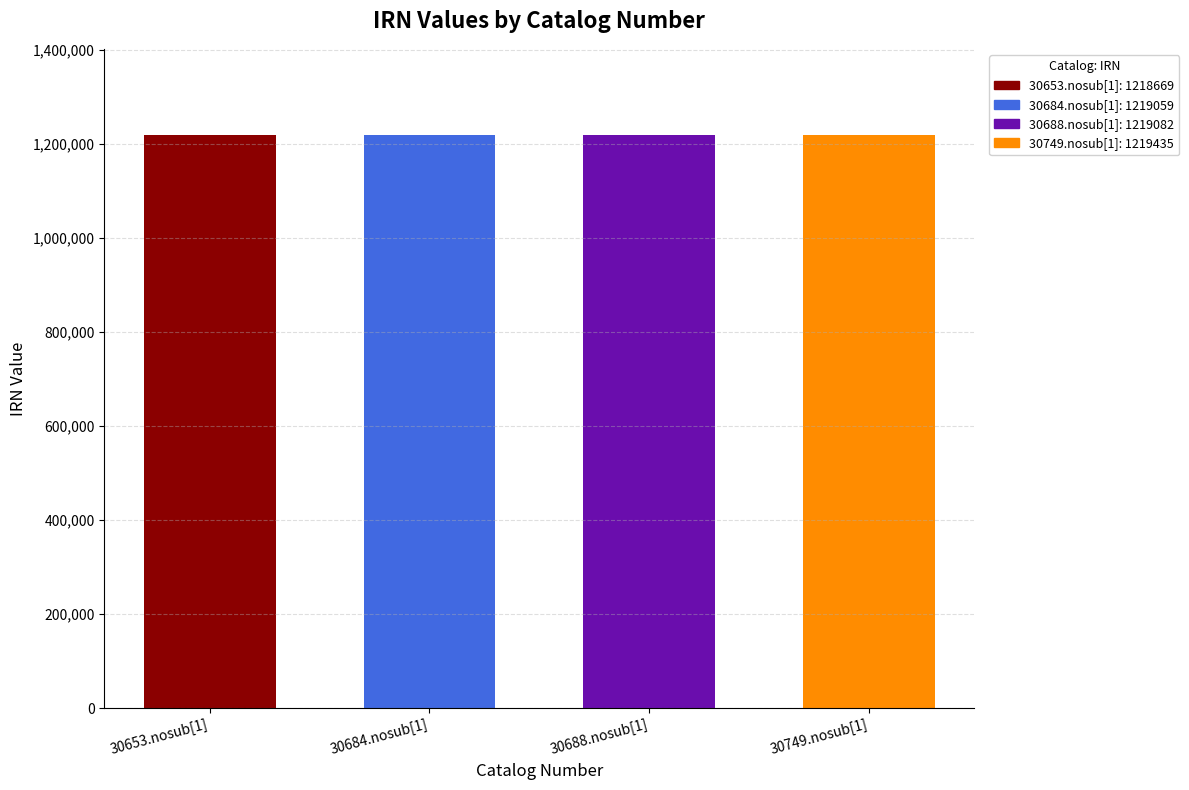

What is the label of the 4th bar from the left?

30749.nosub[1]